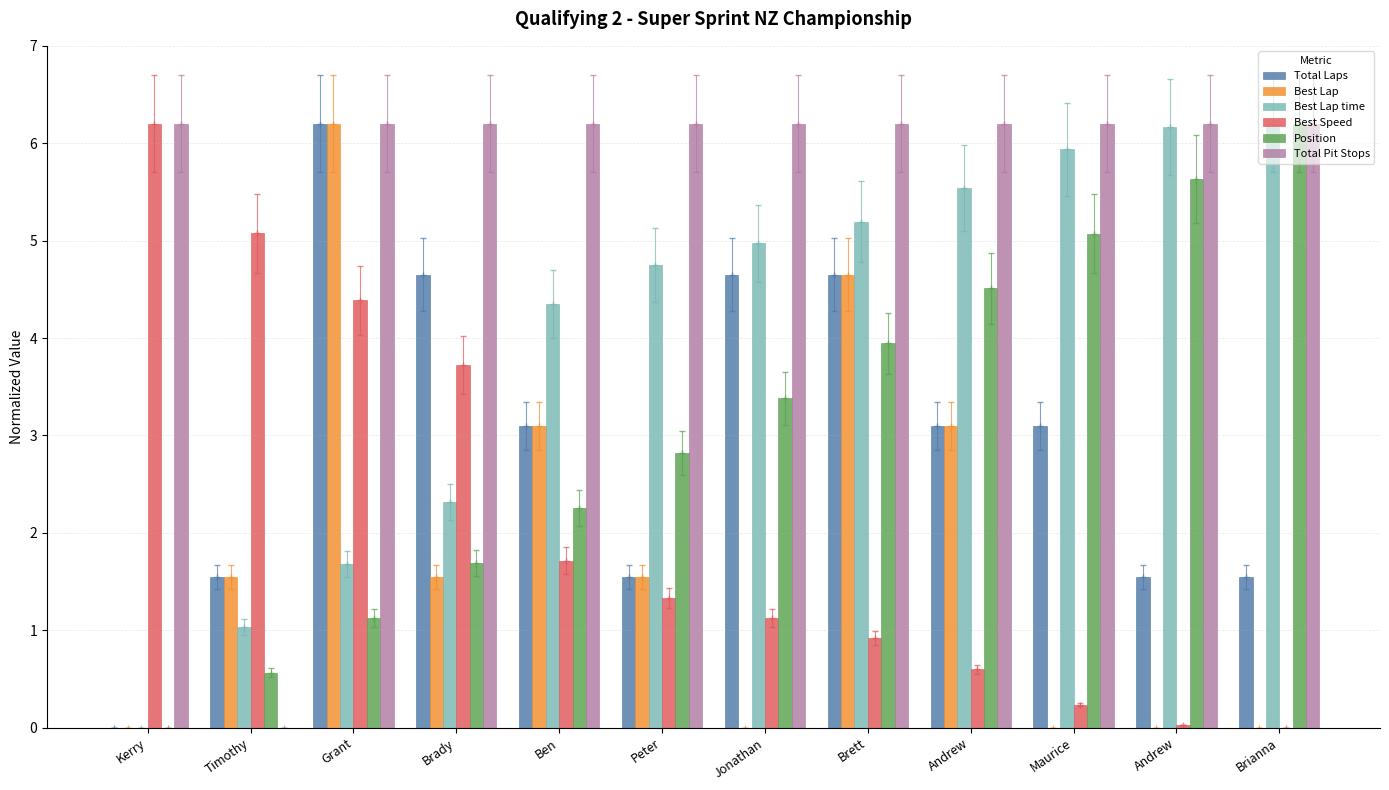

Rank the series at Andrew from highest to lowest value.

Total Pit Stops, Best Lap time, Position, Total Laps, Best Lap, Best Speed